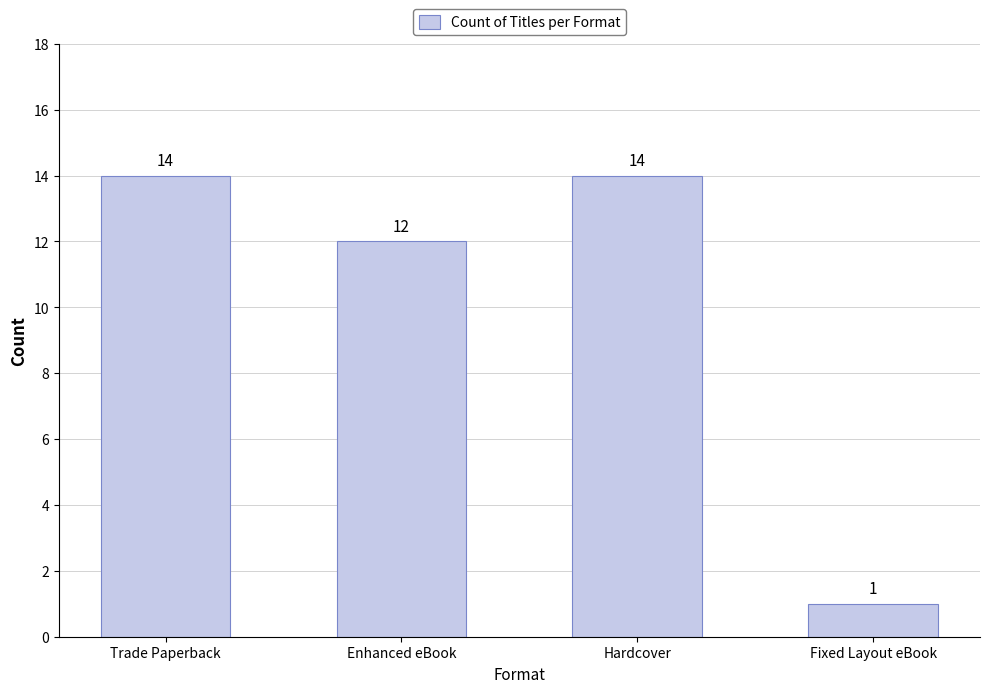

At which label is the value closest to 7?

Enhanced eBook